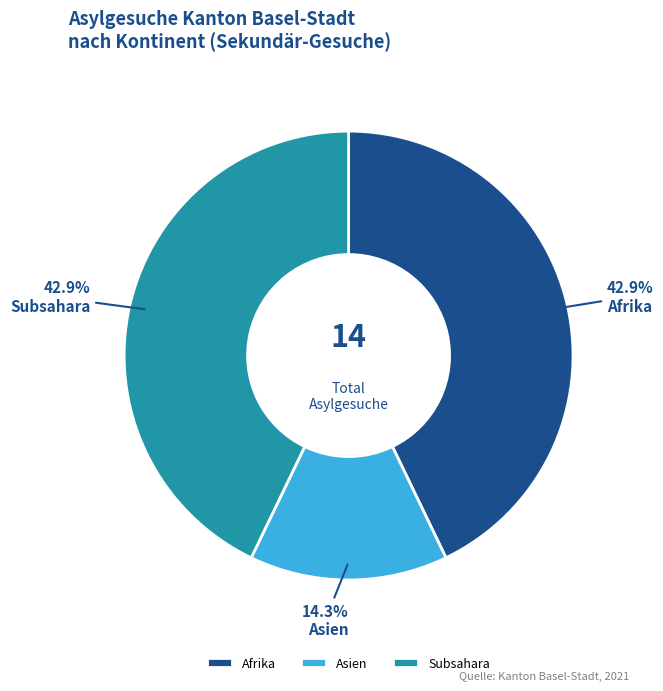

How many segments does this pie chart have?

3